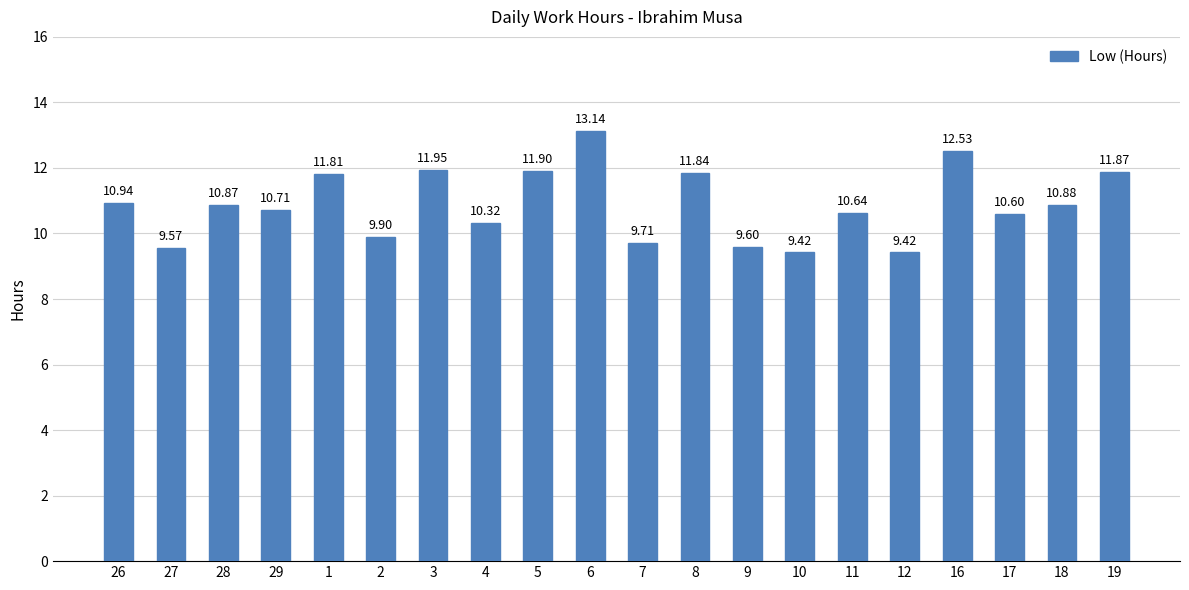

What is the difference between the maximum and minimum values?

3.7